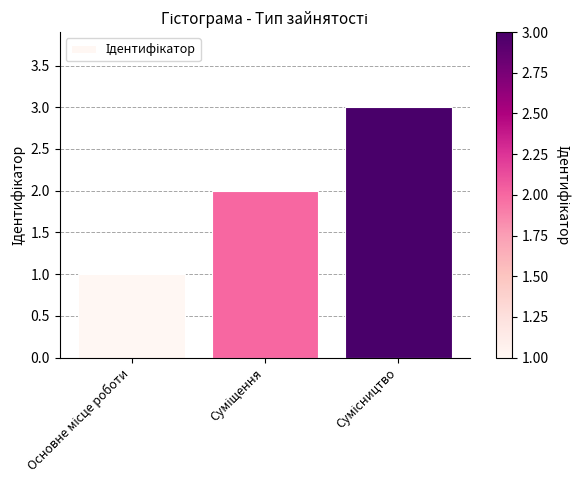

What is the difference between the maximum and minimum values?

2